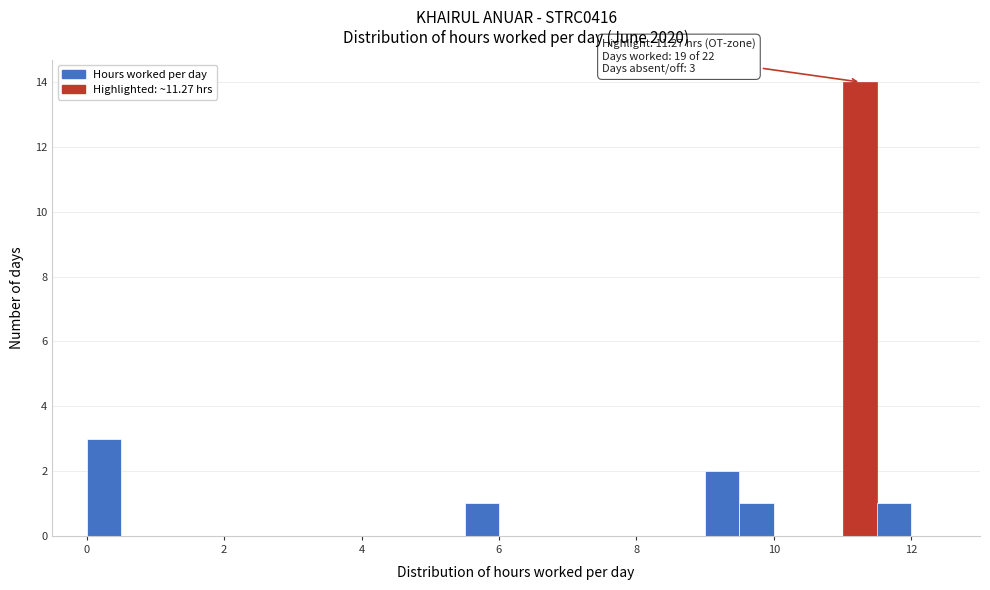

Around what value on the x-axis is the tallest bar? Give the approximate position of its centre, as read against the axis.

11.2